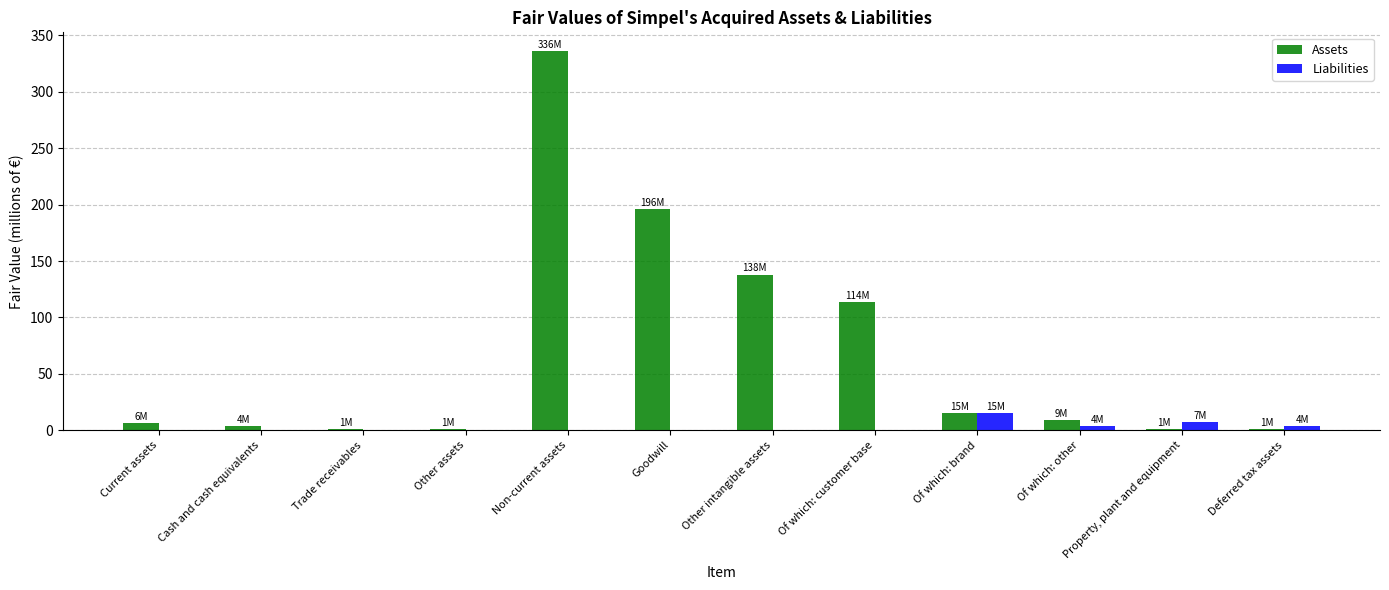

Reading right to left, extract all data points from this chart.

Assets: 1	1	9	15	114	138	196	336	1	1	4	6
Liabilities: 4	7	4	15	0	0	0	0	0	0	0	0